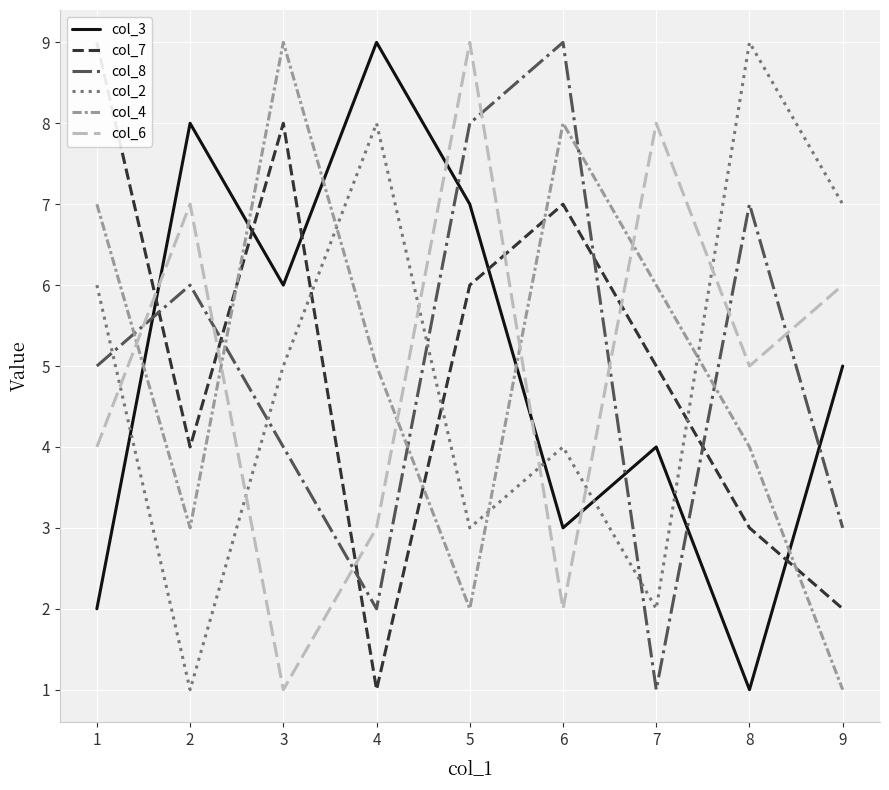

True or false: col_6 has a value of 3 at 7.

False